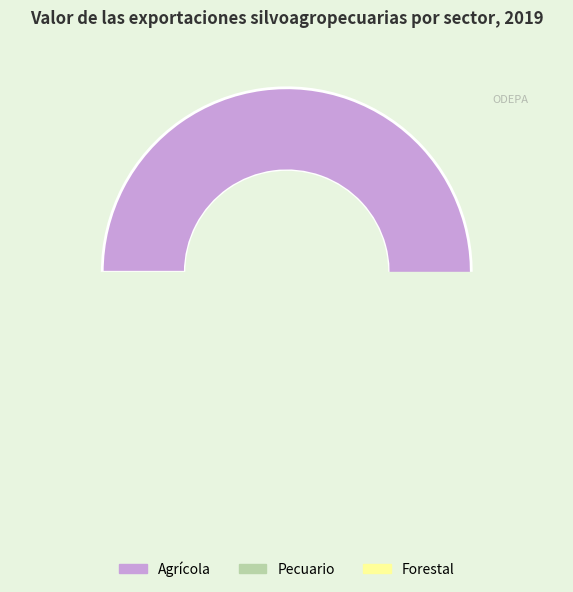

Is it true that Pecuario is 19% of the pie?

False